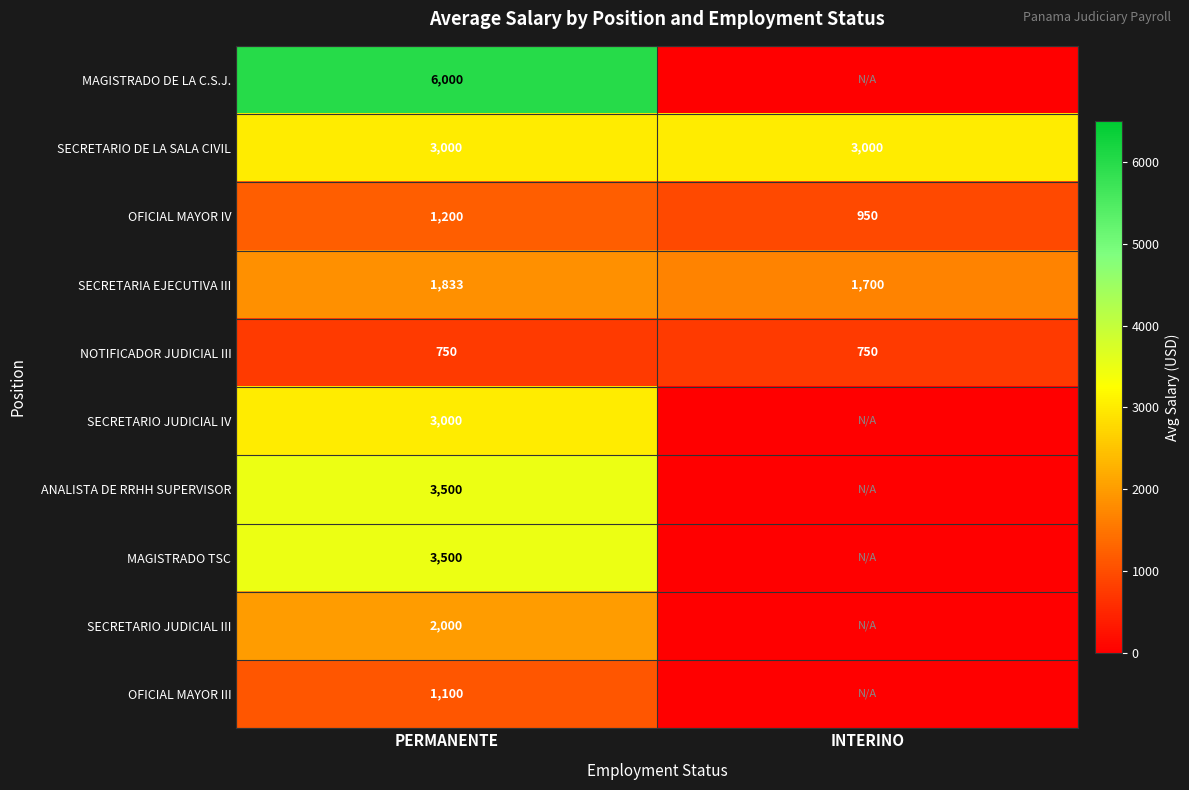

Is it true that SECRETARIA EJECUTIVA III equals 1700 at INTERINO?

True